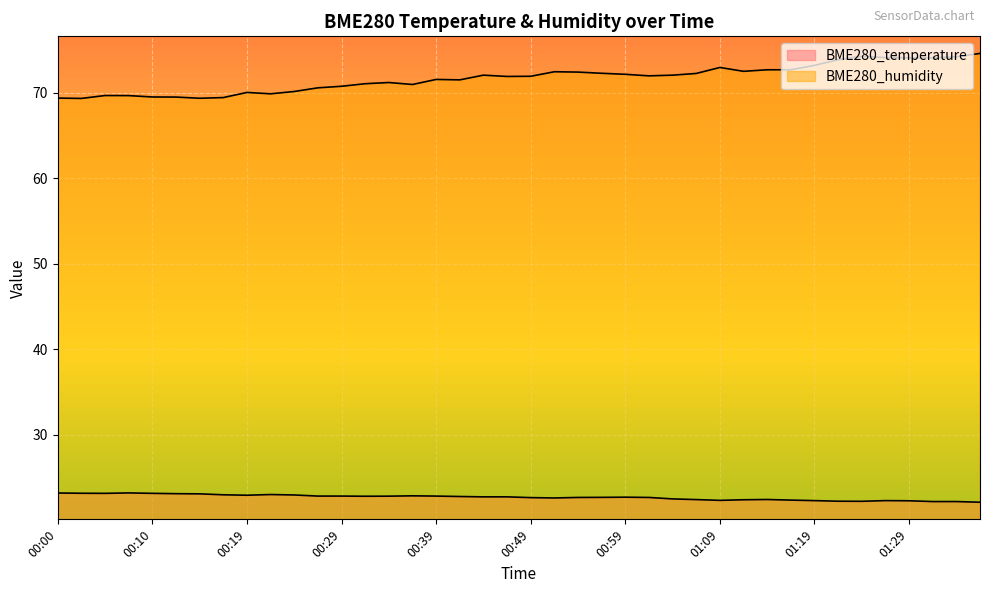

Which series has the widest spread of values?

BME280_humidity